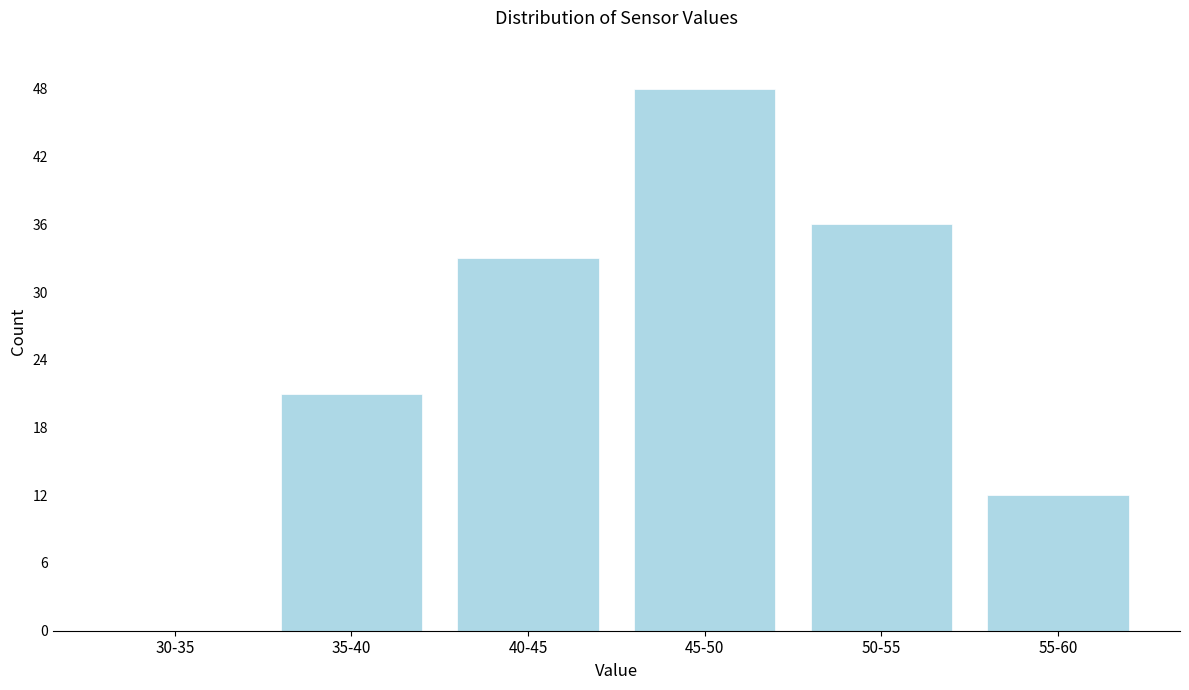

Reading left to right, list all the values displayed in this chart.

30-35=0	35-40=21	40-45=33	45-50=48	50-55=36	55-60=12